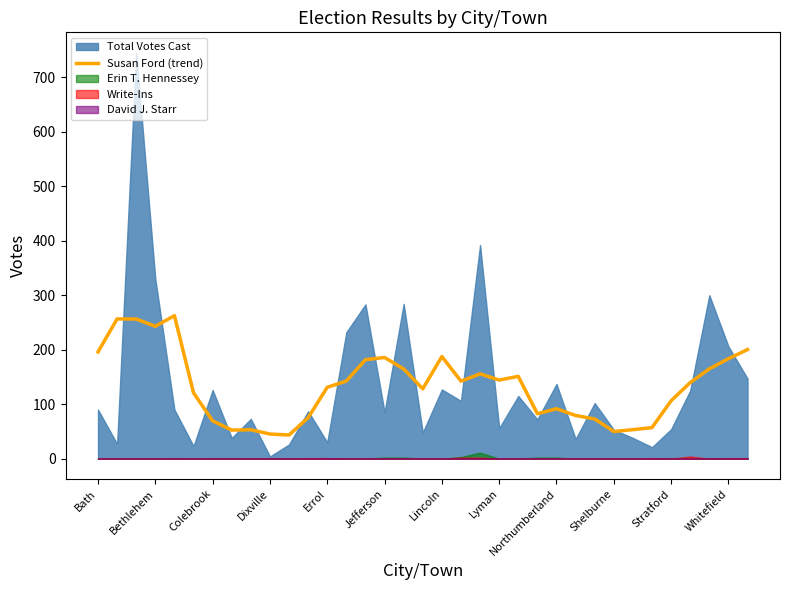

True or false: Susan Ford (trend) has a value of 131.0 at Errol.

True